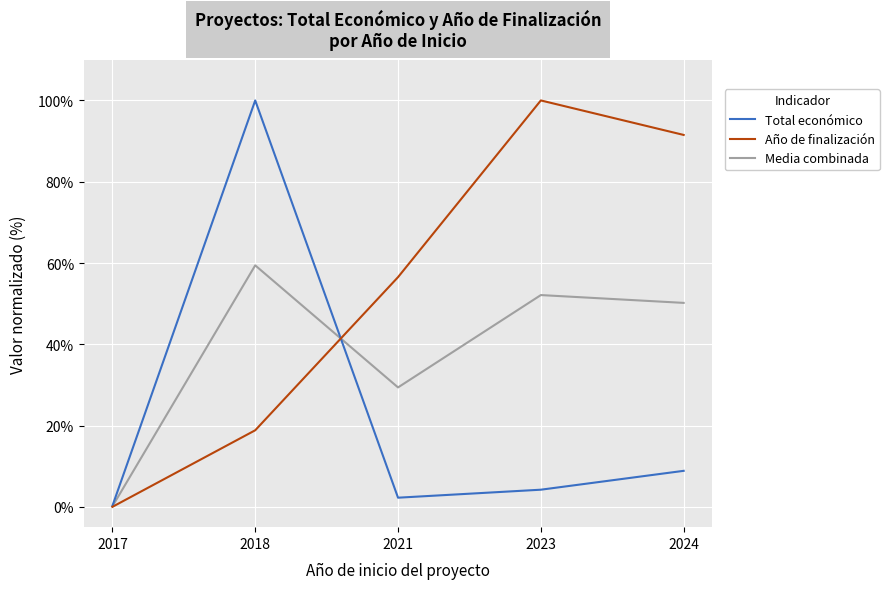

Does the chart have visible grid lines?

Yes